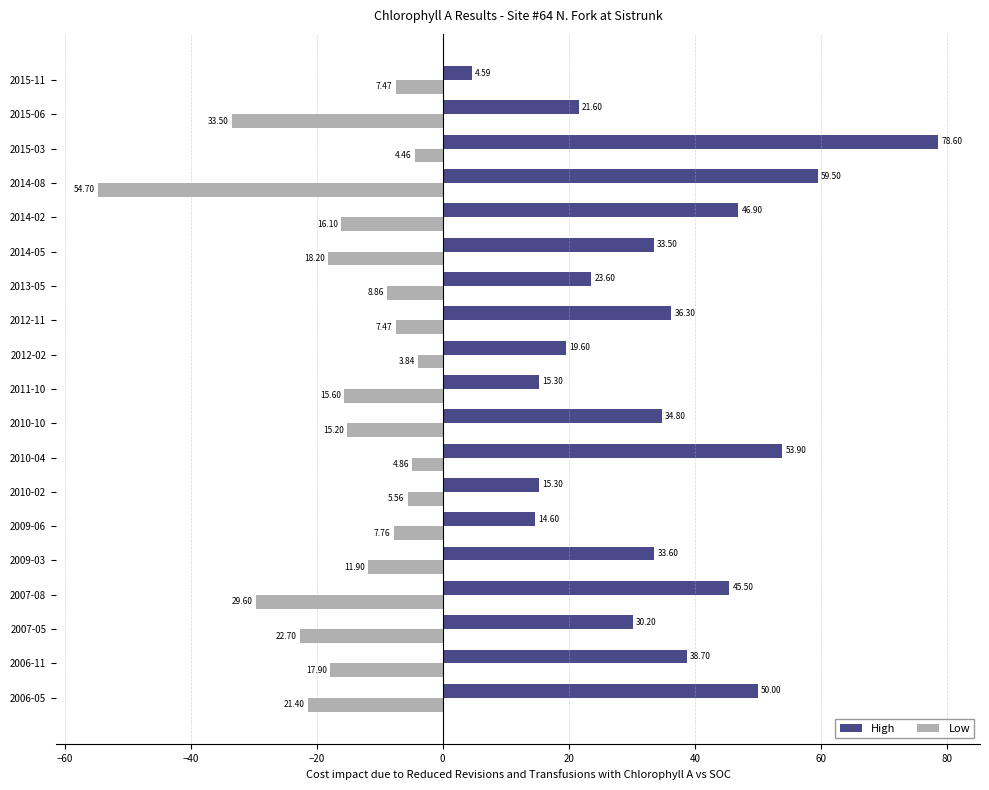

What is the spread (max minus min) of values at 2007-08?

75.1